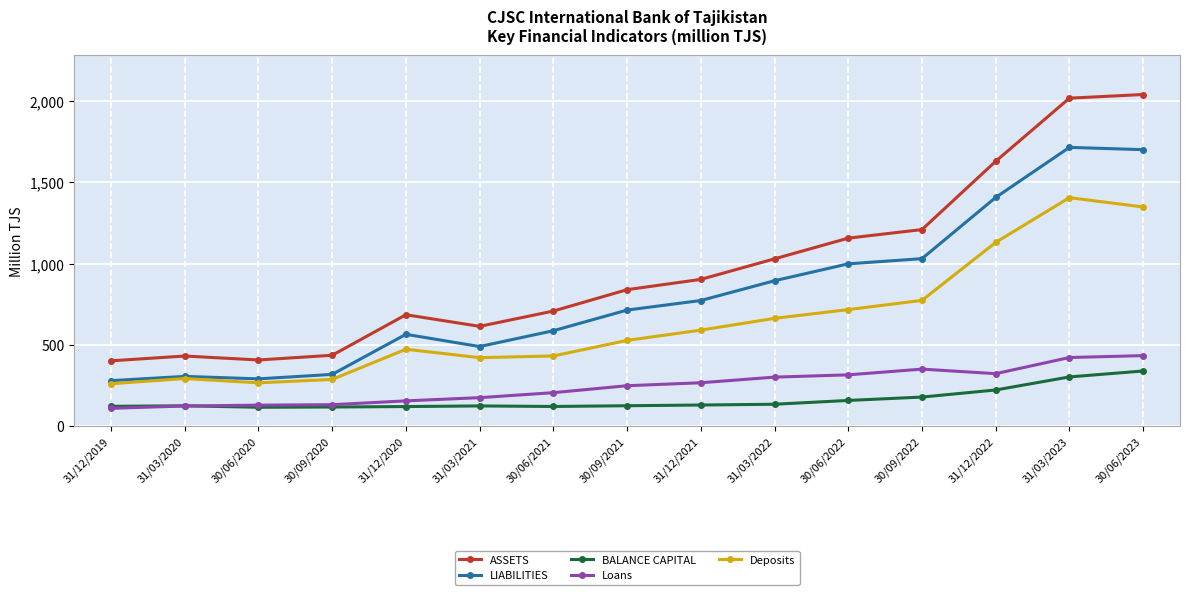

Which series has the largest total across all categories?

ASSETS